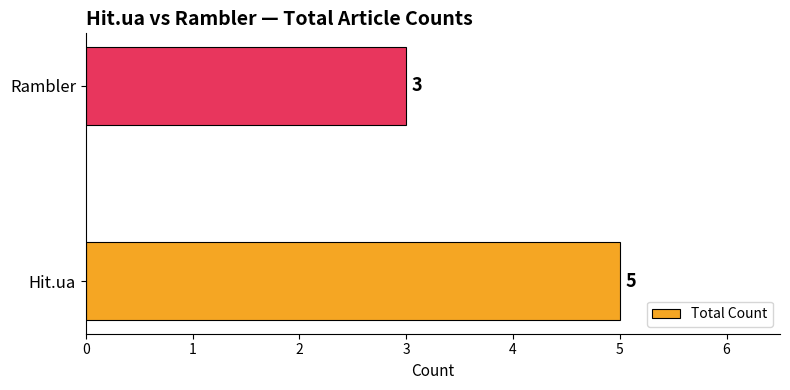

List the labels in order of value, largest first.

Hit.ua, Rambler